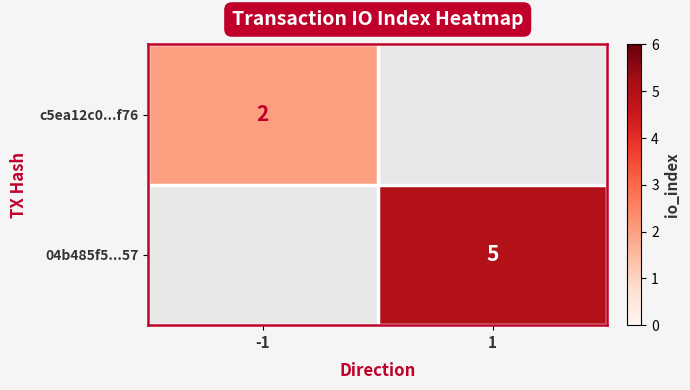

Is it true that c5ea12c0...f76 equals 1 at -1?

False